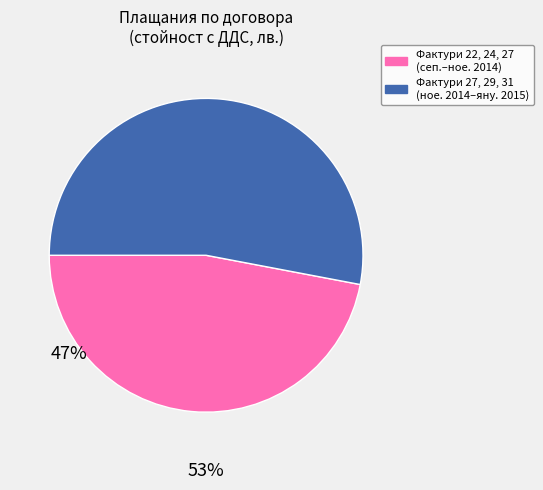

What is the largest slice in the pie chart?

Фактури 27, 29, 31 (ное. 2014–яну. 2015)